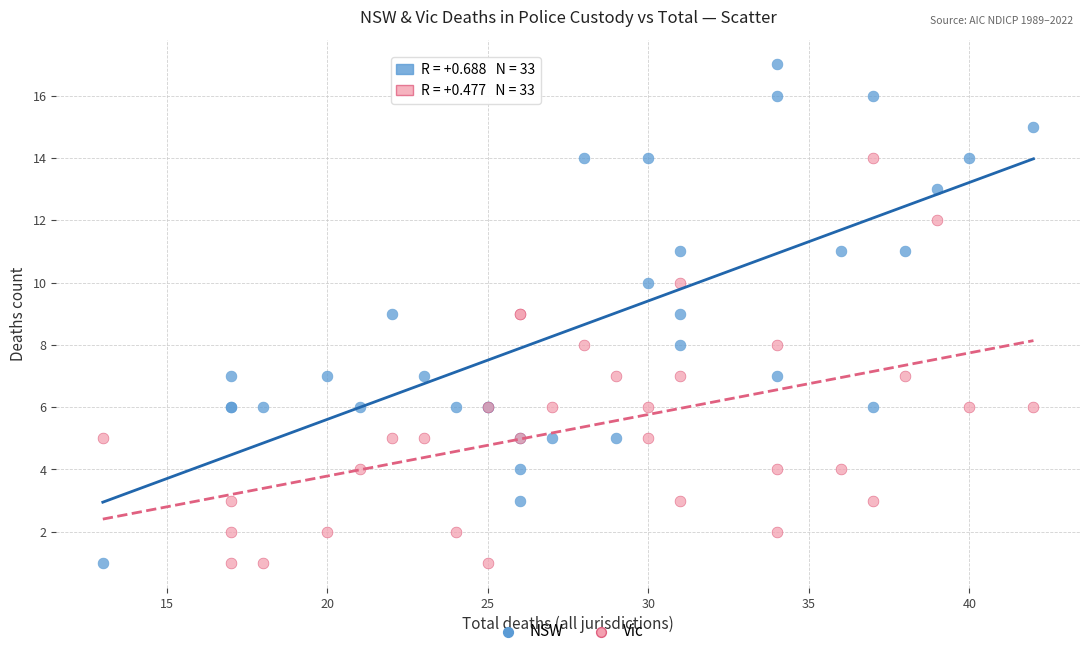

Which series contains the highest Y value?

NSW